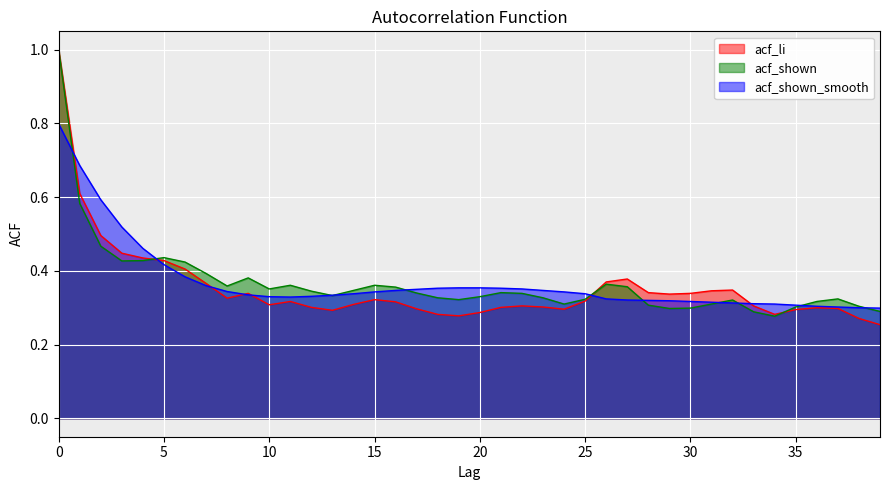

Where is the first local minimum for acf_shown_smooth?

11